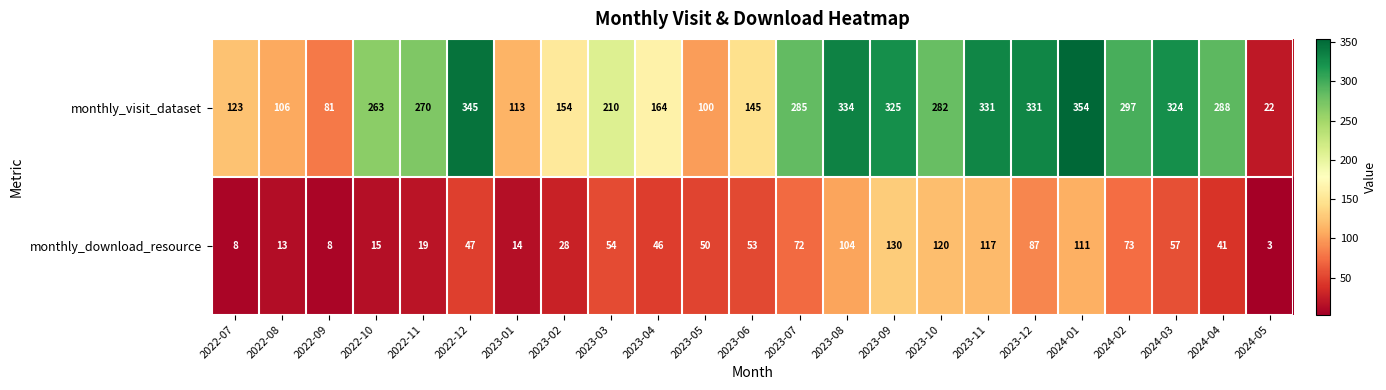

What value does the monthly_visit_dataset series have at 2023-08, to the nearest 10?

330